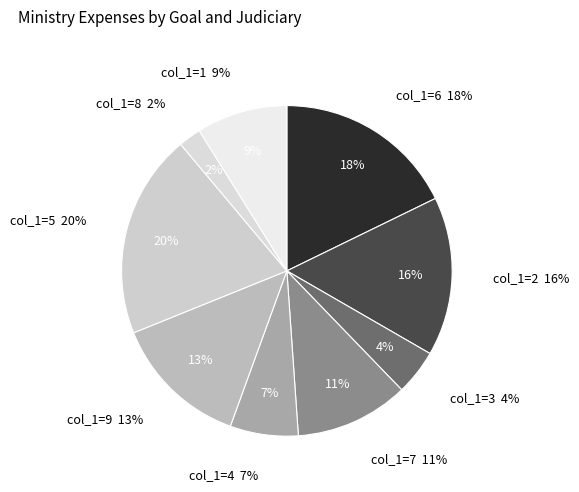

Is it true that 6 is 27% of the pie?

False